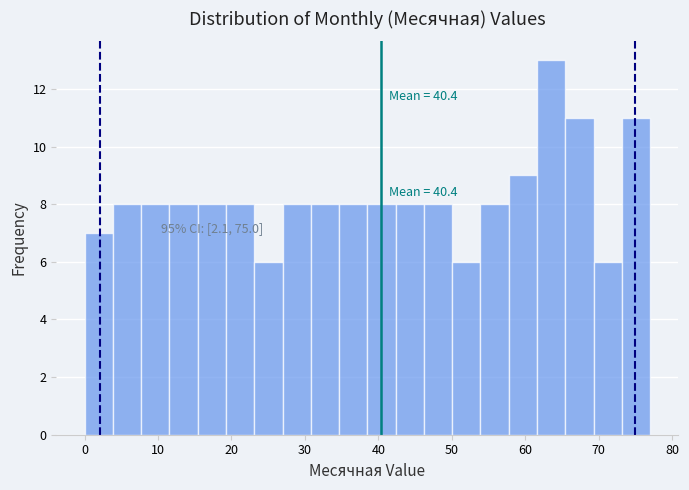

Around what value on the x-axis is the tallest bar? Give the approximate position of its centre, as read against the axis.

64